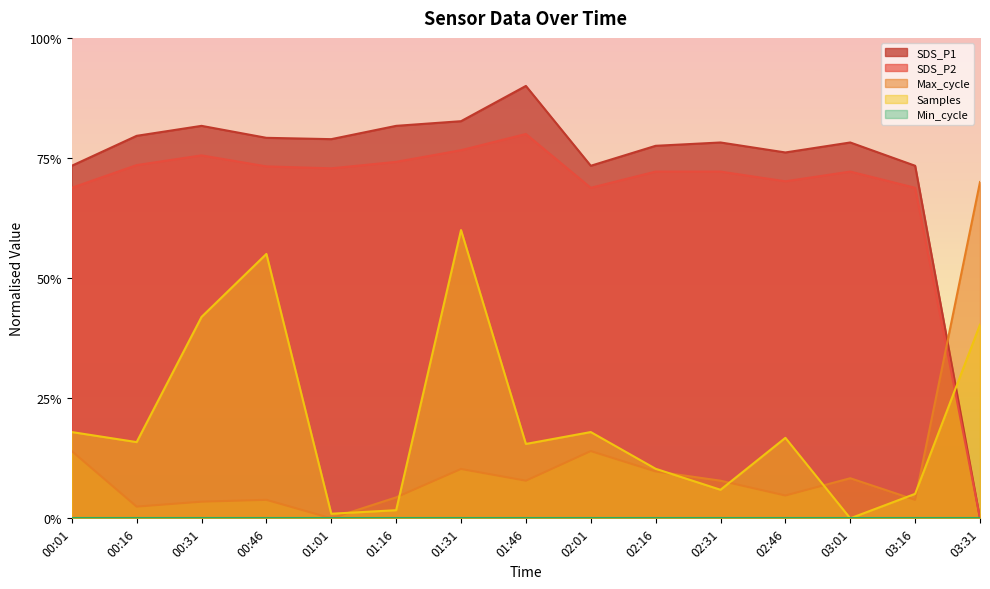

Does the chart display data point markers on the line(s)?

No